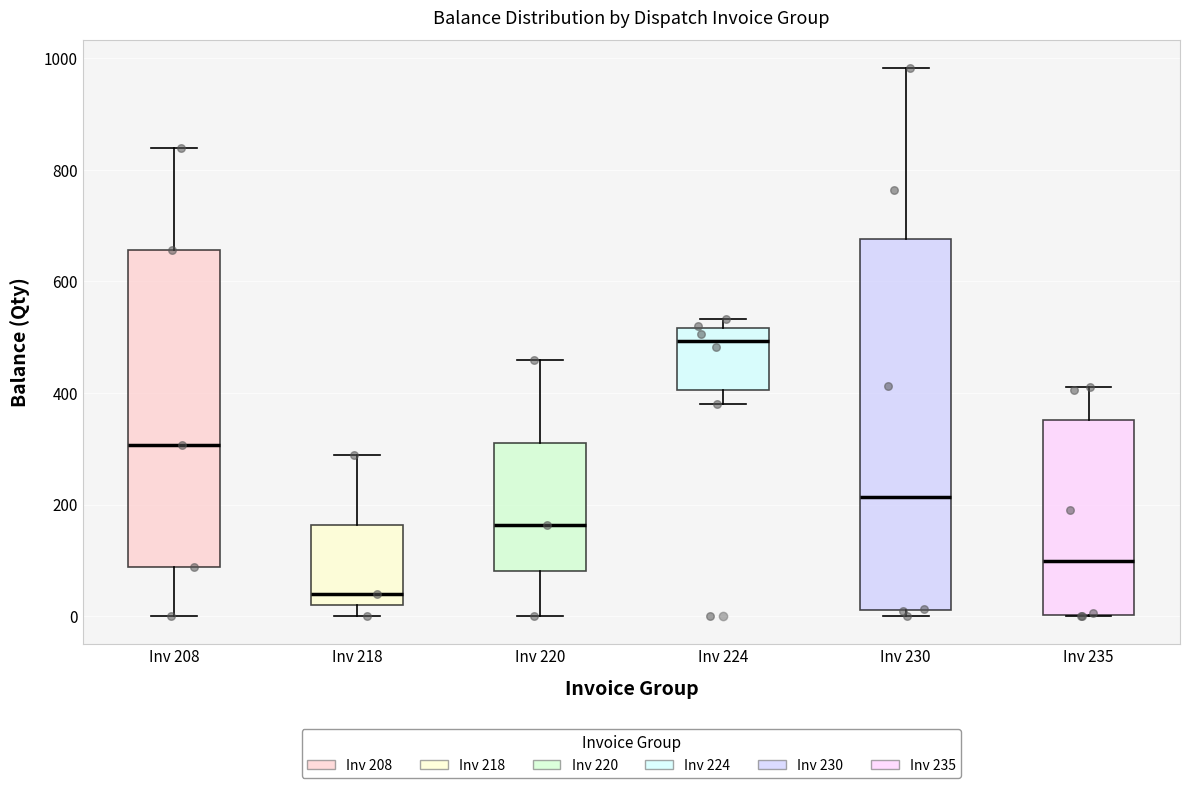

Where is the upper edge of the box for Inv 235 on the y-axis? The values are not printed on the chart, so give them approximately, as read against the axis.

360